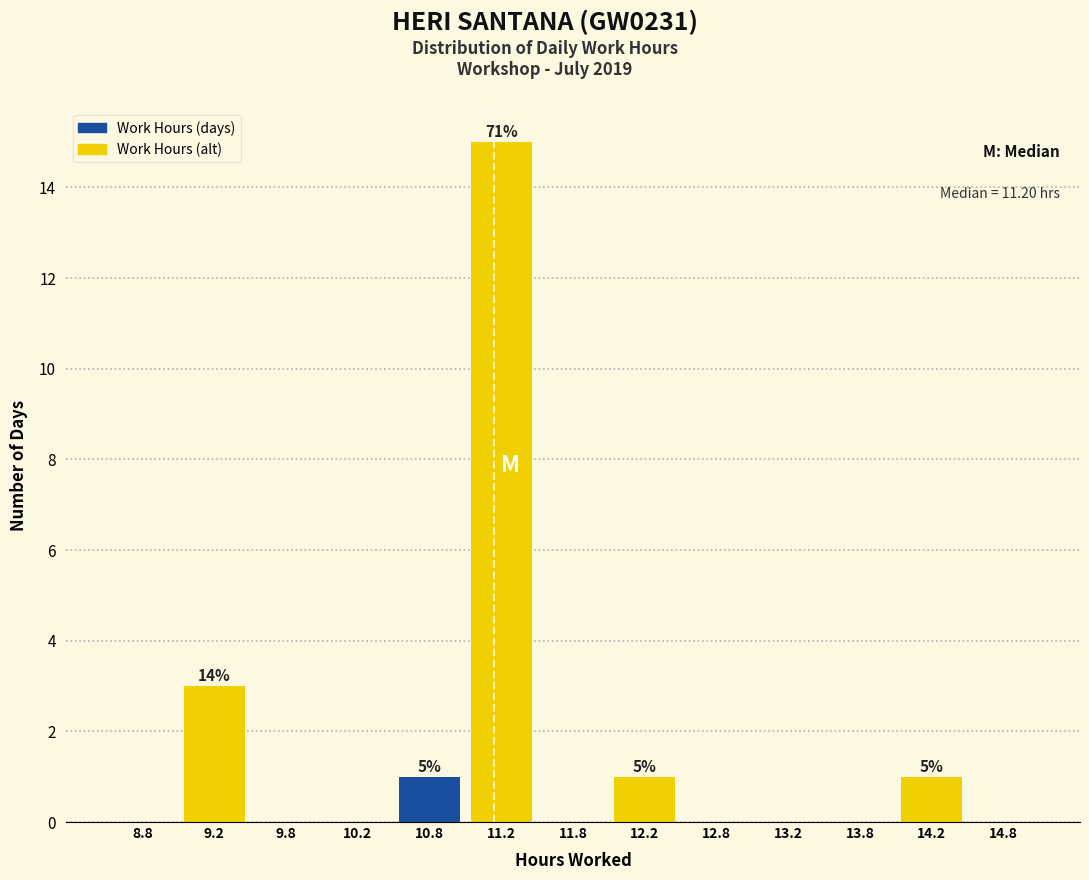

Which range on the x-axis has the tallest bar?

11.0 to 11.5